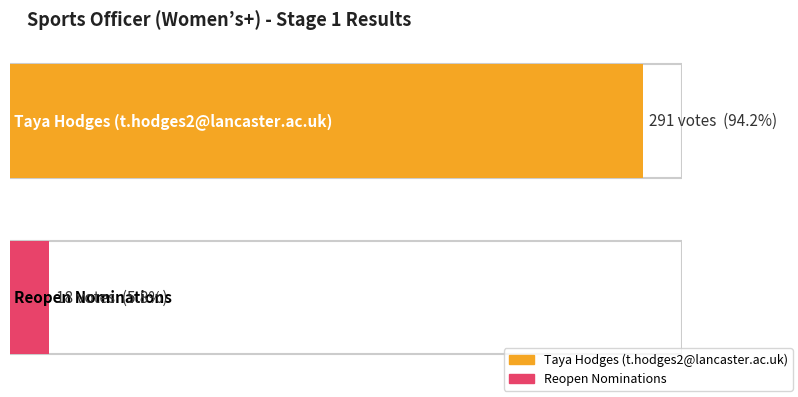

Reading left to right, what are all the values shown in this chart?

Taya Hodges (t.hodges2@lancaster.ac.uk)=291	Reopen Nominations=18